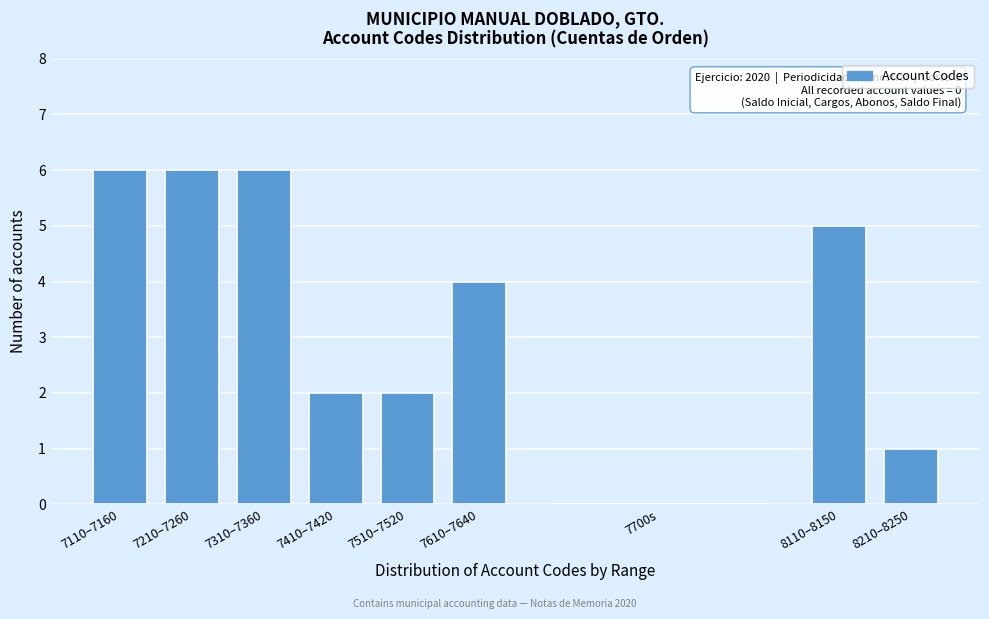

Reading left to right, transcribe all the data shown in this chart.

7110–7160=6	7210–7260=6	7310–7360=6	7410–7420=2	7510–7520=2	7610–7640=4	7700s=0	8110–8150=5	8210–8250=1